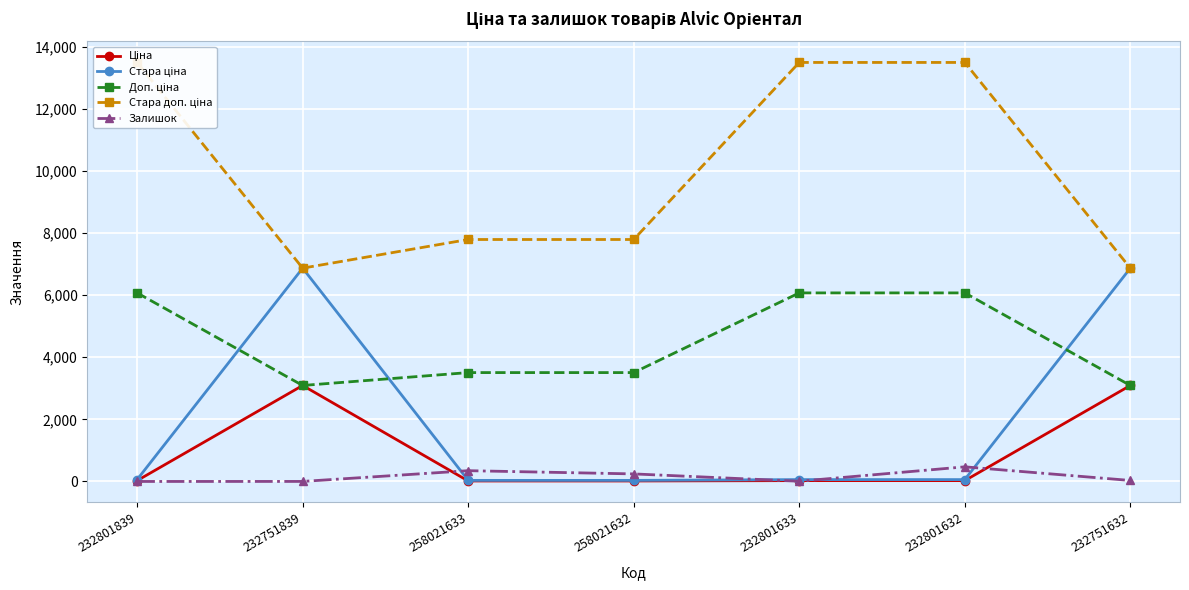

True or false: Стара доп. ціна and Стара ціна cross at least once.

False